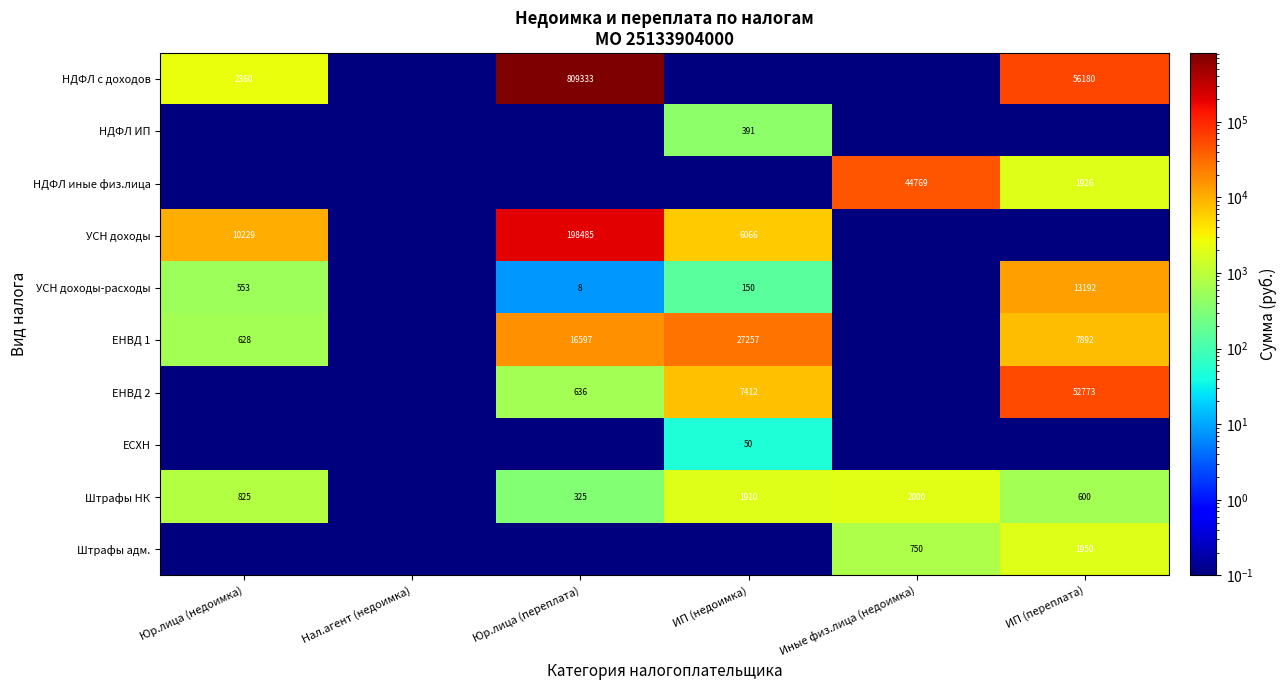

Is it true that Штрафы адм. equals 1950.0 at ИП (переплата)?

True